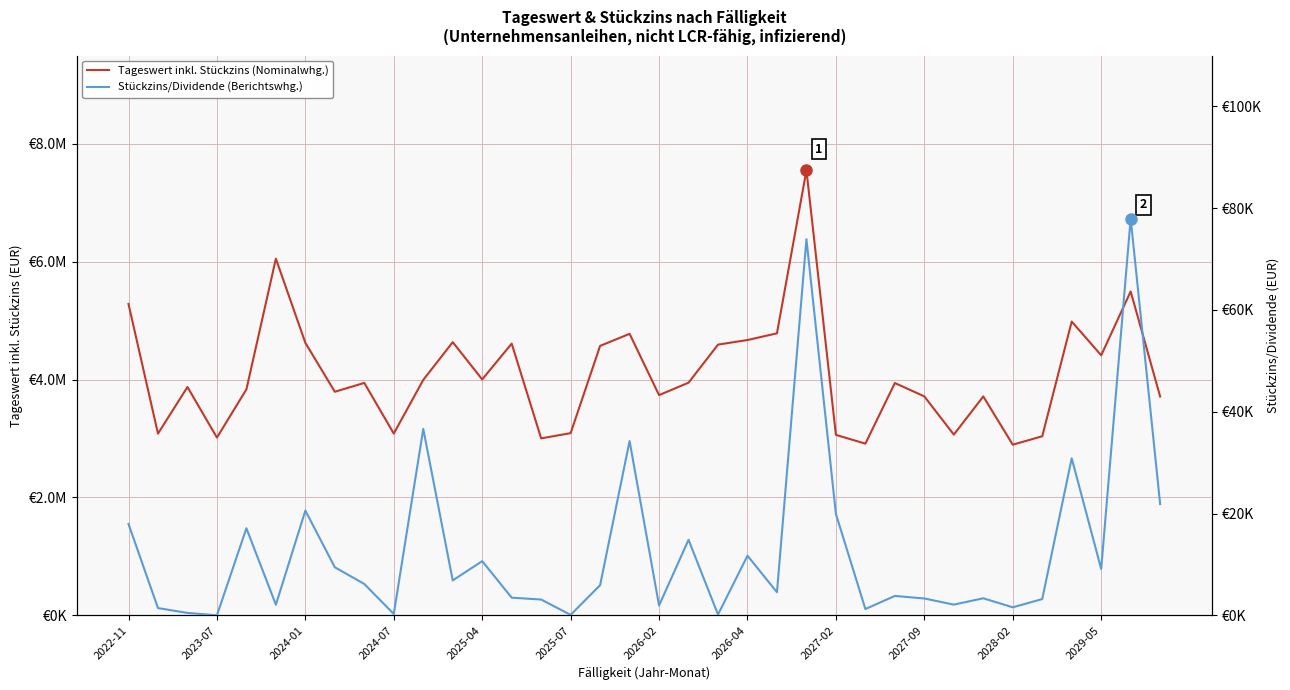

At how many categories does at least one series exceed 5519485?

2